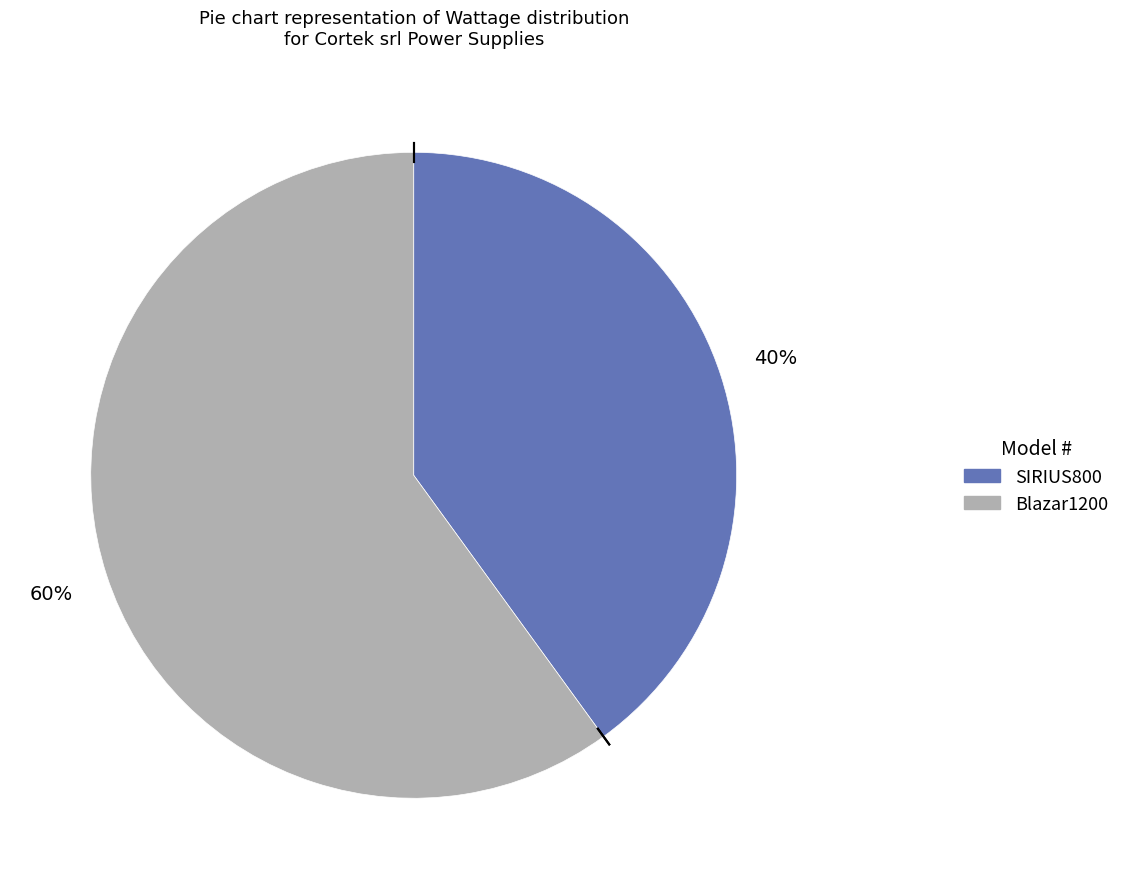

Do SIRIUS800 and Blazar1200 together represent more than half of the pie?

Yes